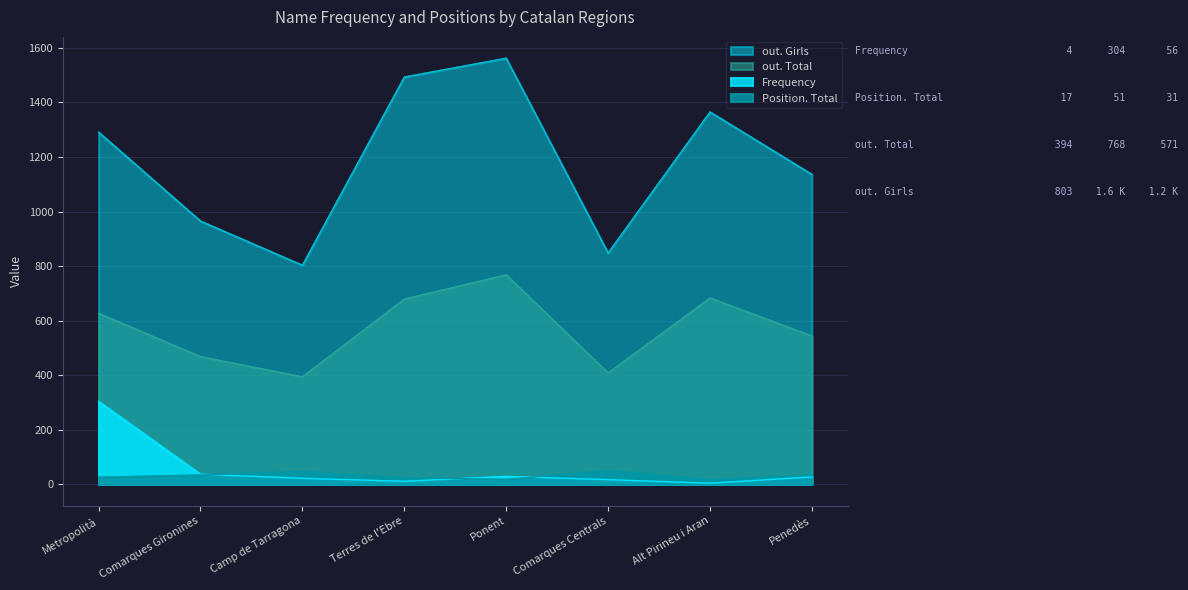

What is the label of the 1st point from the right?

Penedès